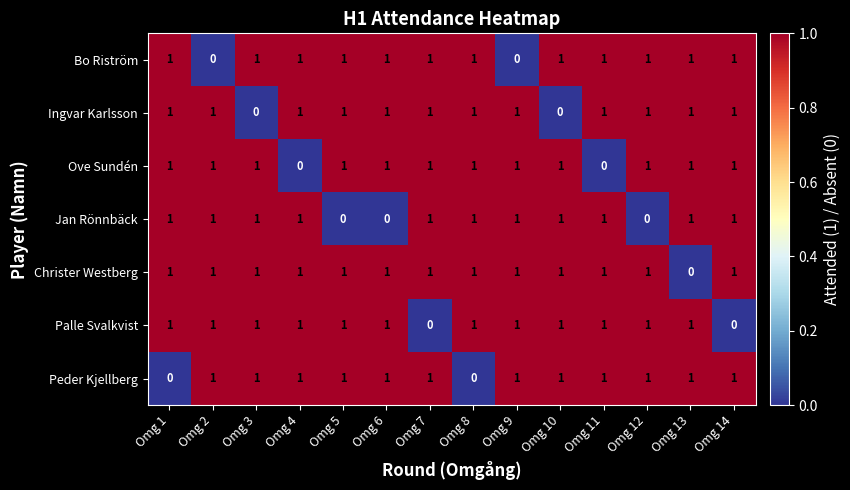

True or false: Peder Kjellberg has a value of 0 at Omg 8.

True